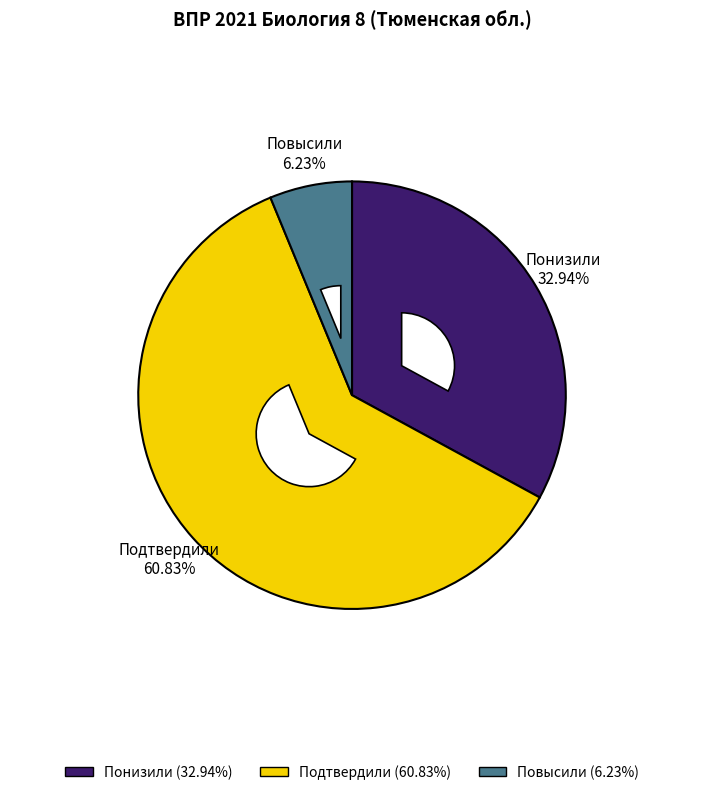

What percentage is the Повысили slice, to the nearest percent?

6%